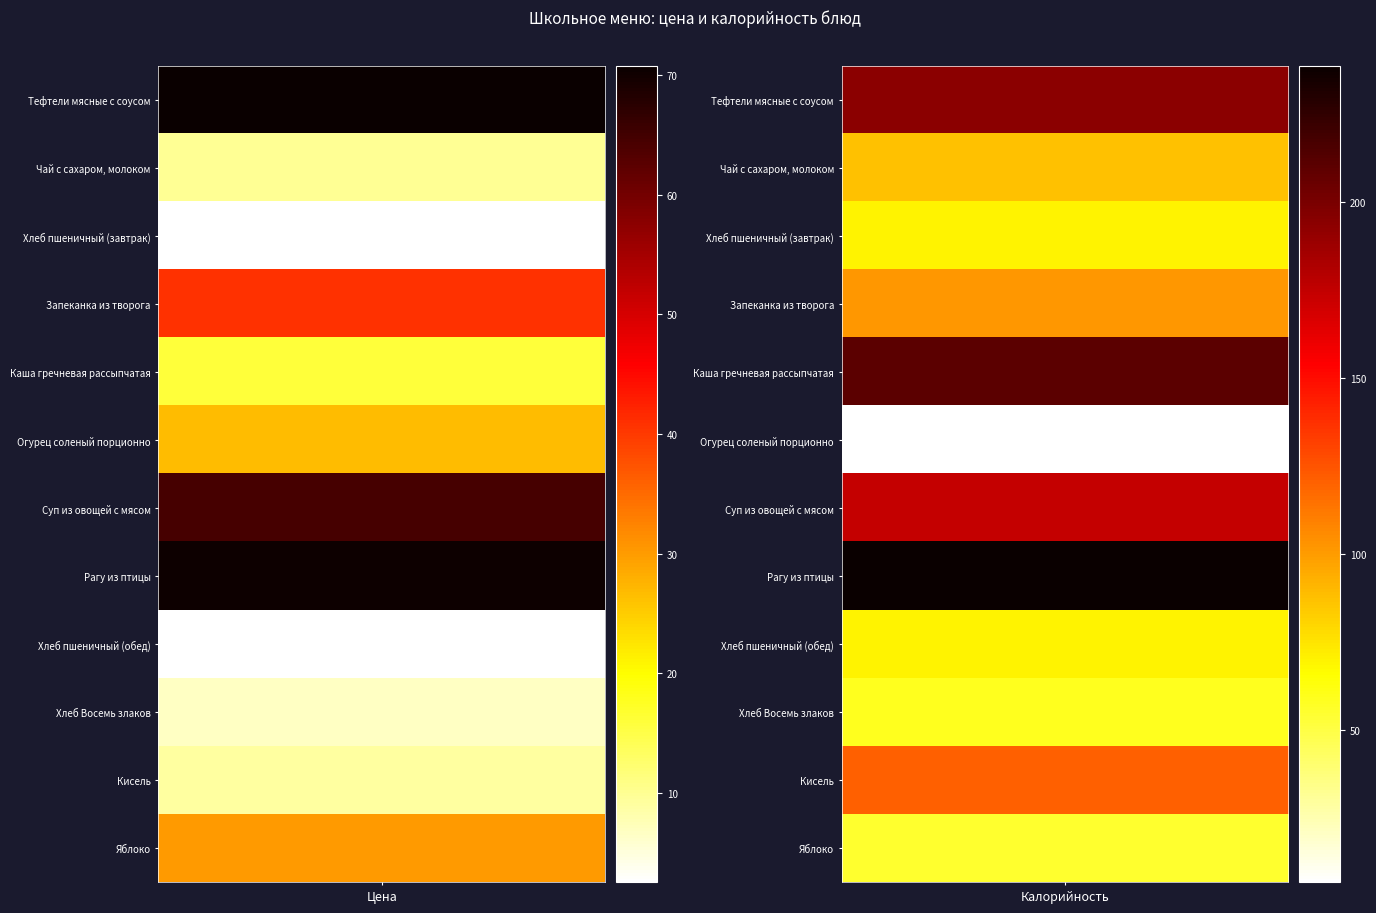

What is the average value of the Калорийность series?

115.3